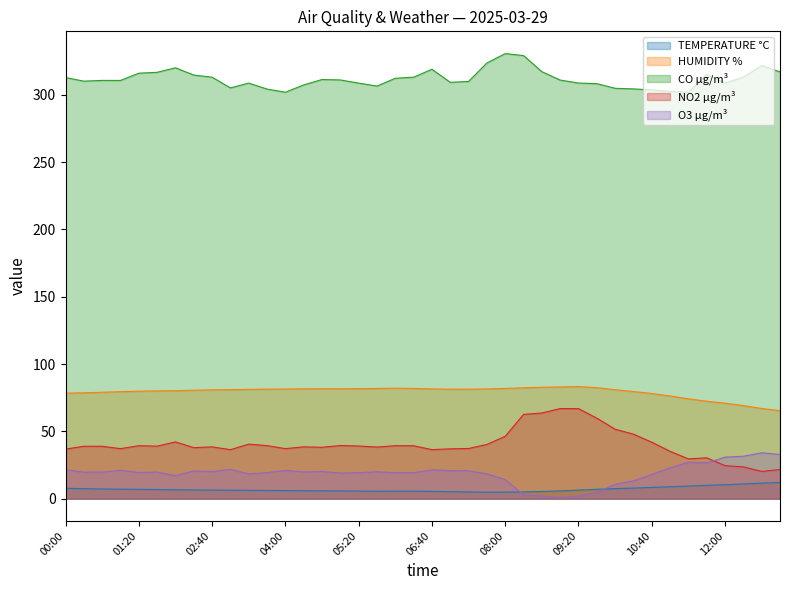

What is the smallest value displayed?

0.8